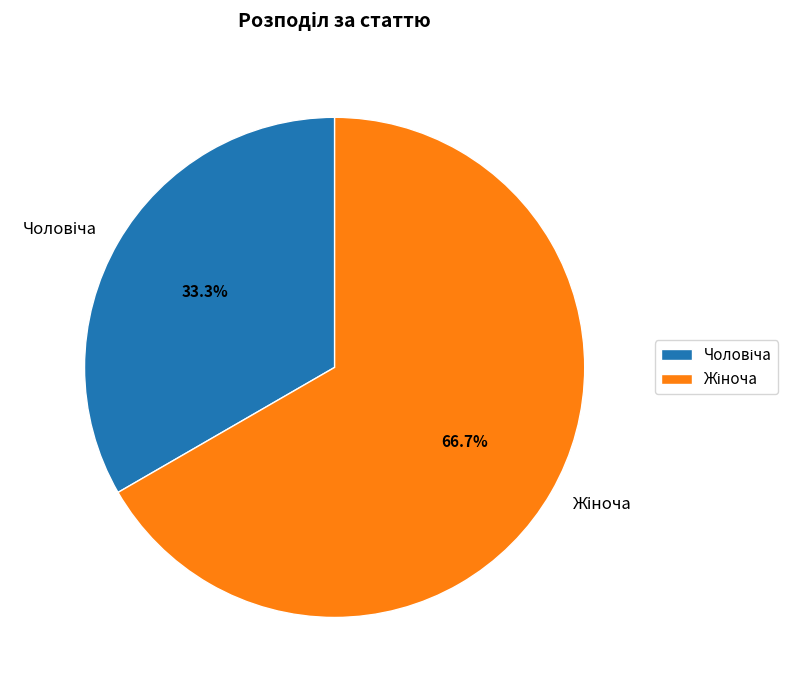

Does any single category account for the majority?

Yes